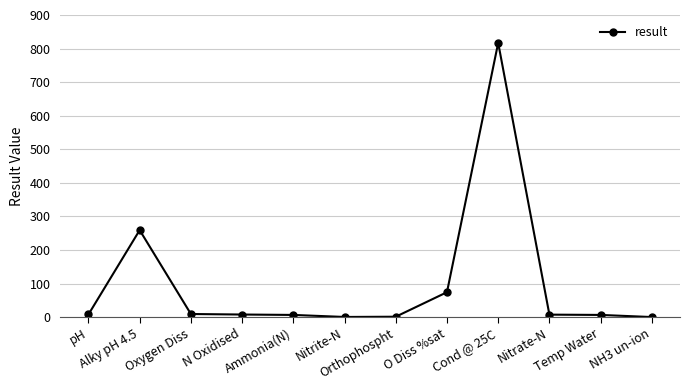

What is the difference between the maximum and second lowest values?

816.7